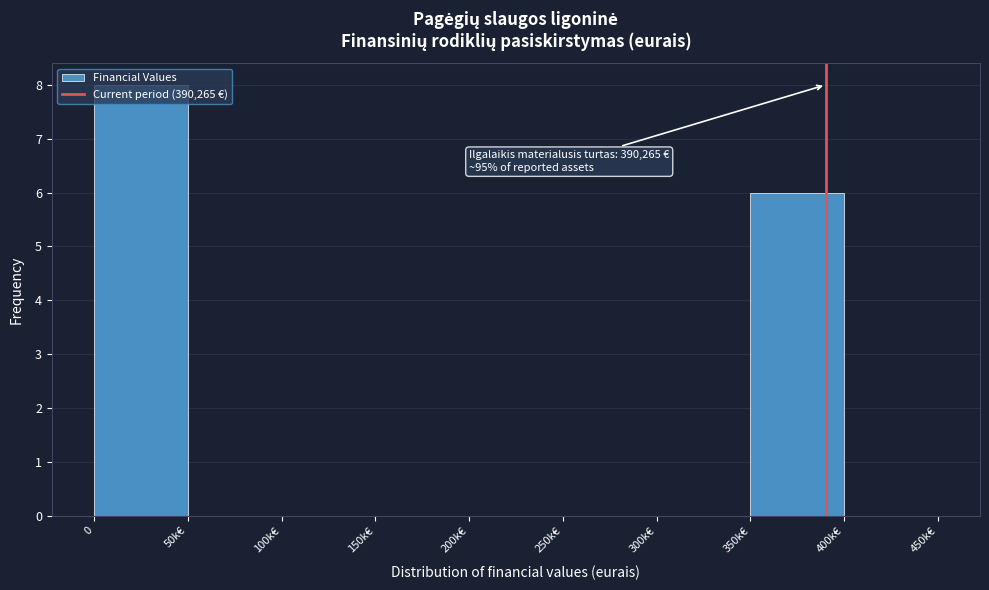

Where is the data nearest to the value 4?

350k€